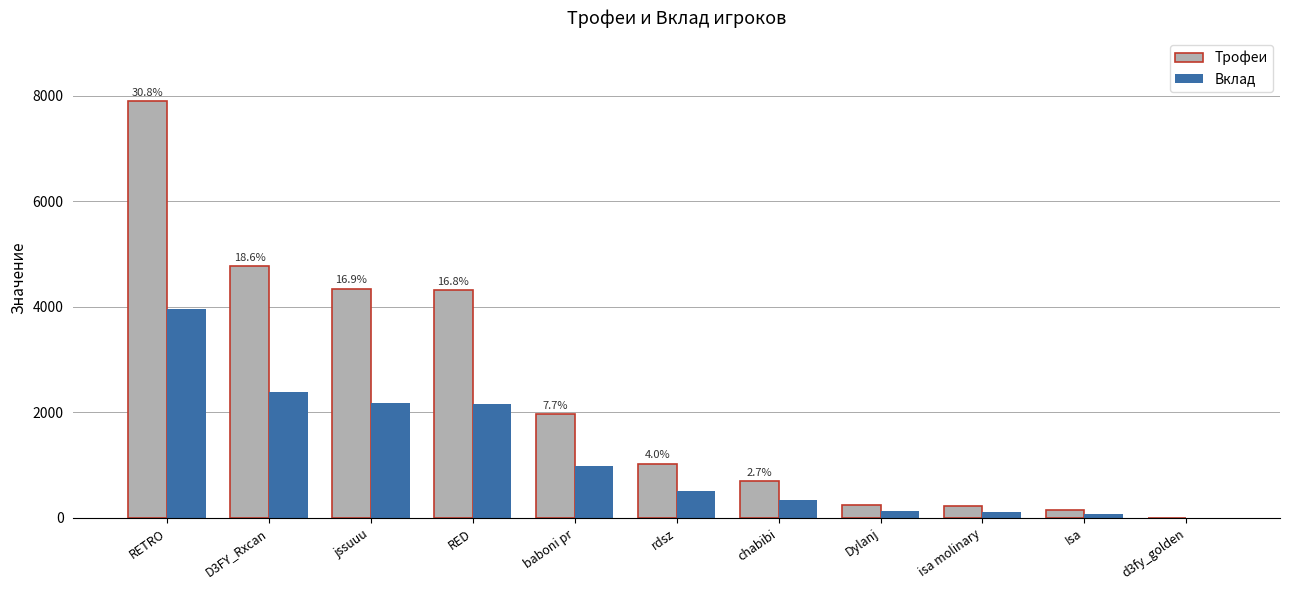

Is it true that Вклад equals 3953 at RETRO?

True